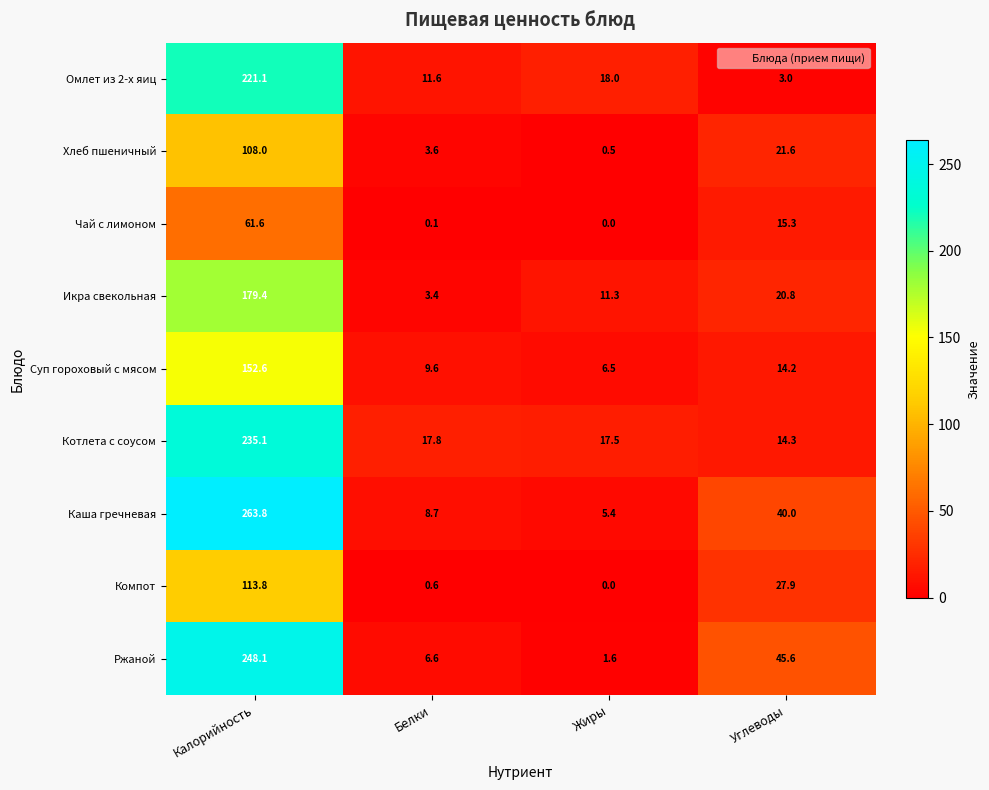

The Компот series shows -62.0 at Жиры. True or false?

False